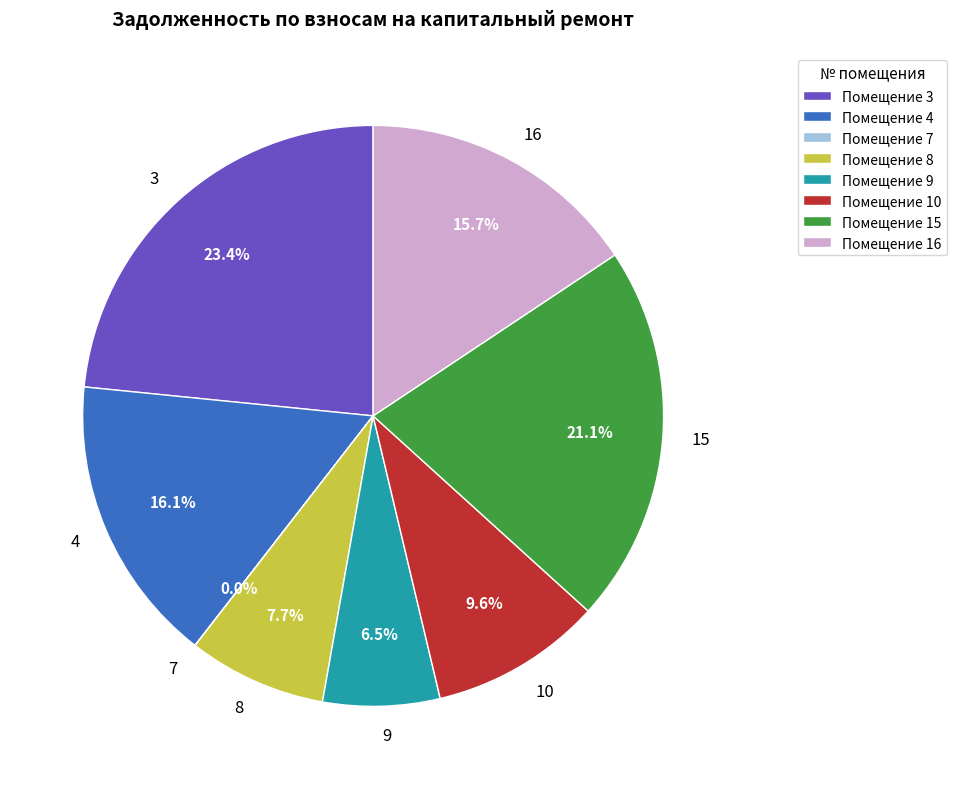

What is the ratio of the value at 10 to the value at 3?

0.4